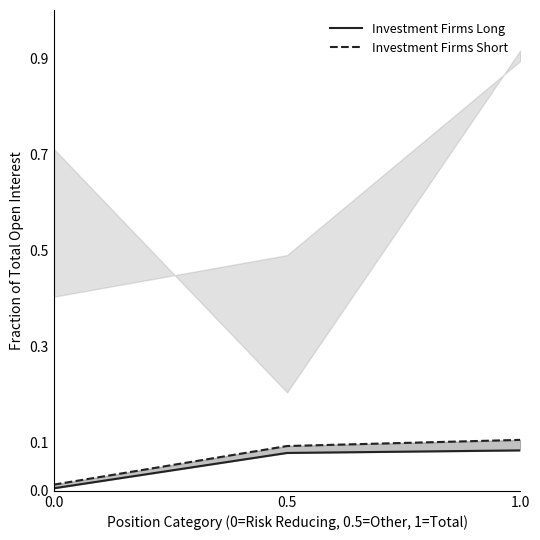

The value of Investment Firms Long at 0.0 is 0.0. True or false?

True